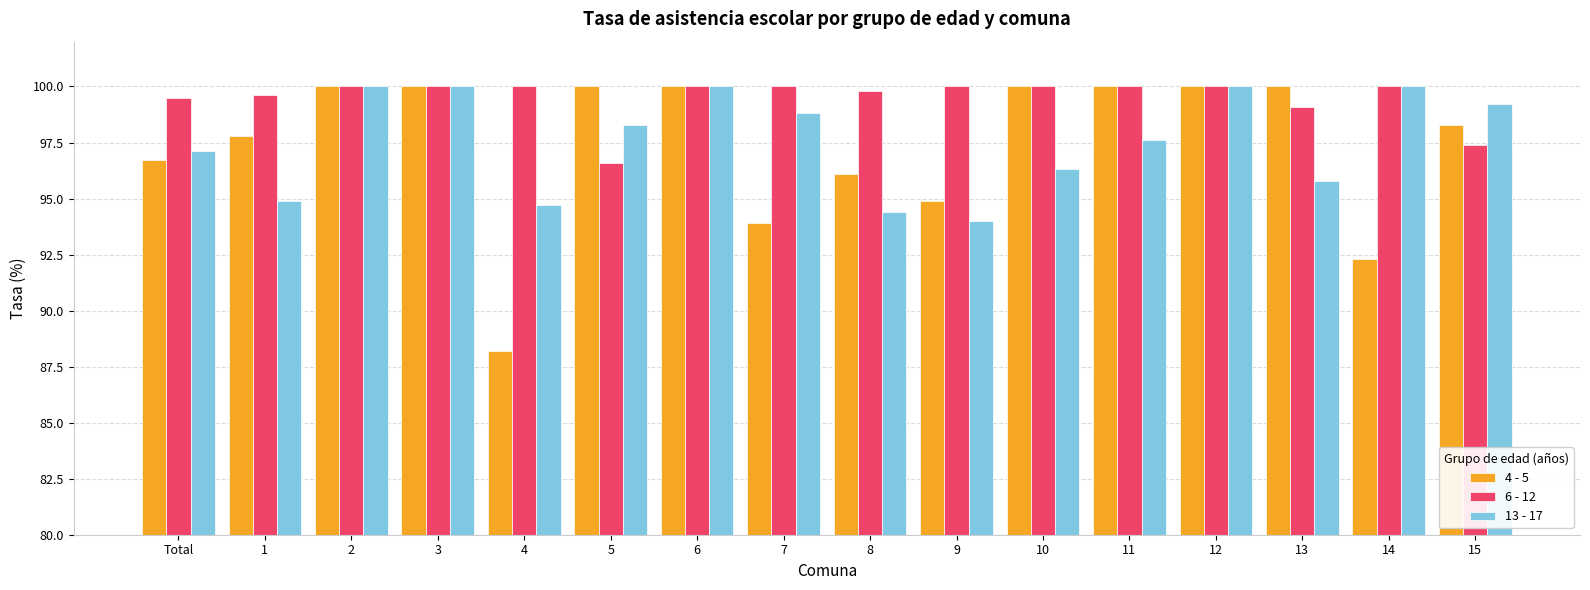

What is the label of the 3rd bar from the left?

2